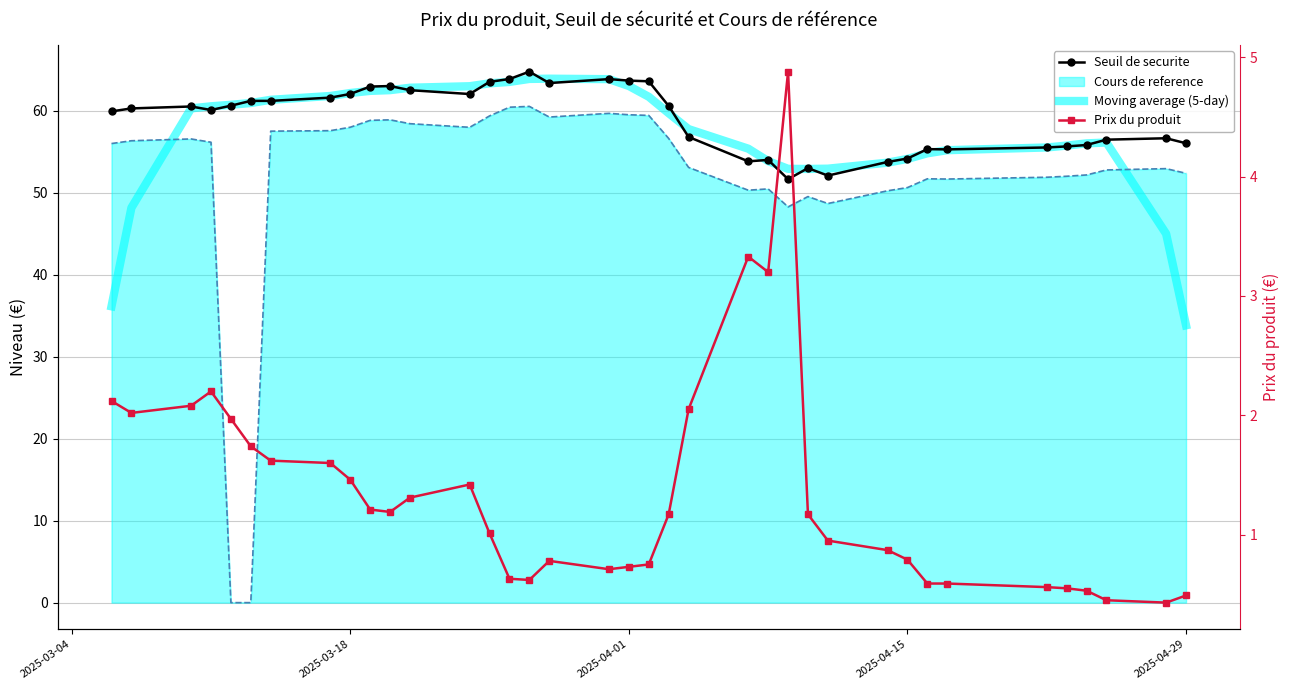

At how many categories does at least one series exceed 42?

37